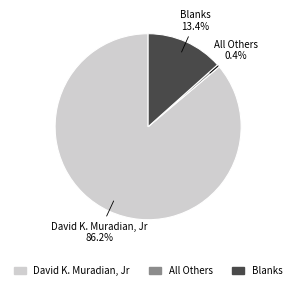

Which slice is the largest?

David K. Muradian, Jr